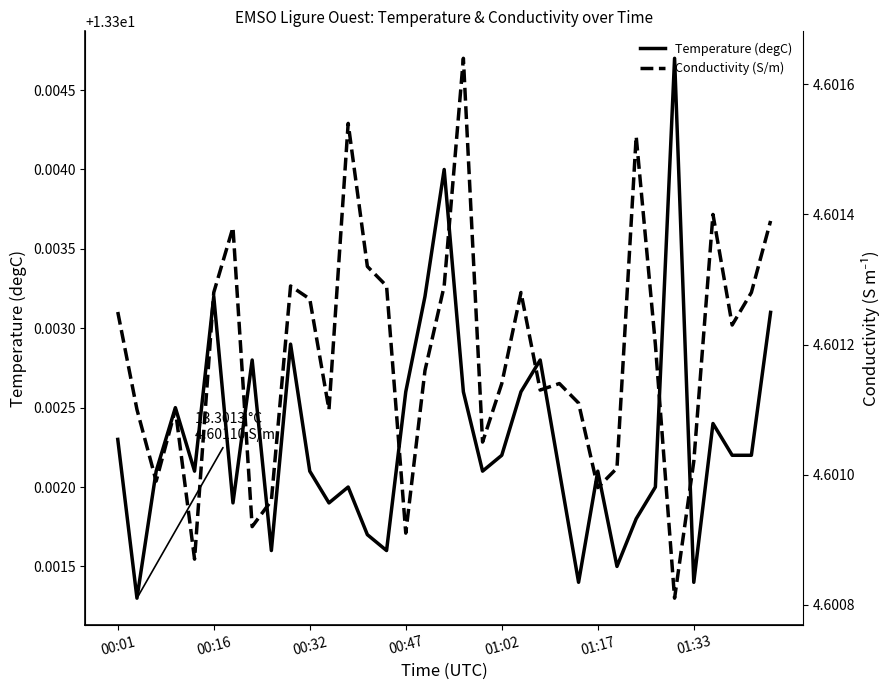

Is it true that Temperature (degC) equals 22.0 at 01:33?

False